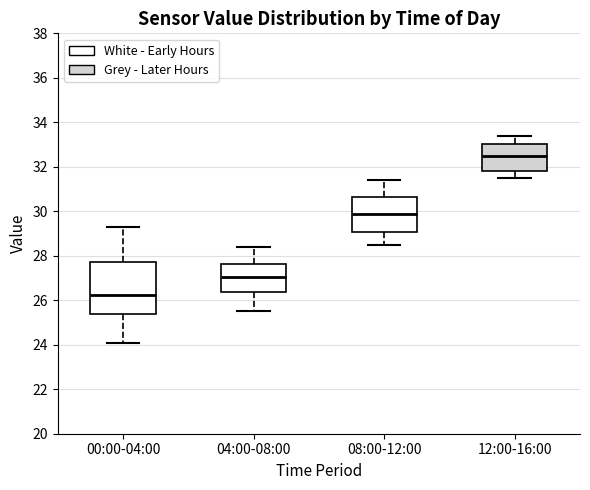

Where is the lower edge of the box for 12:00-16:00 on the y-axis? The values are not printed on the chart, so give them approximately, as read against the axis.

31.8